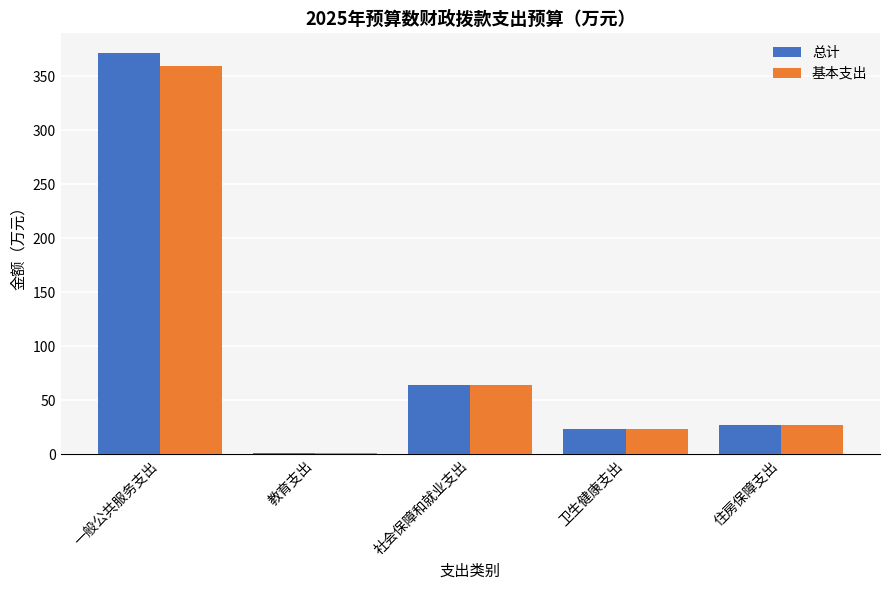

What is the average value of the 总计 series?

97.5